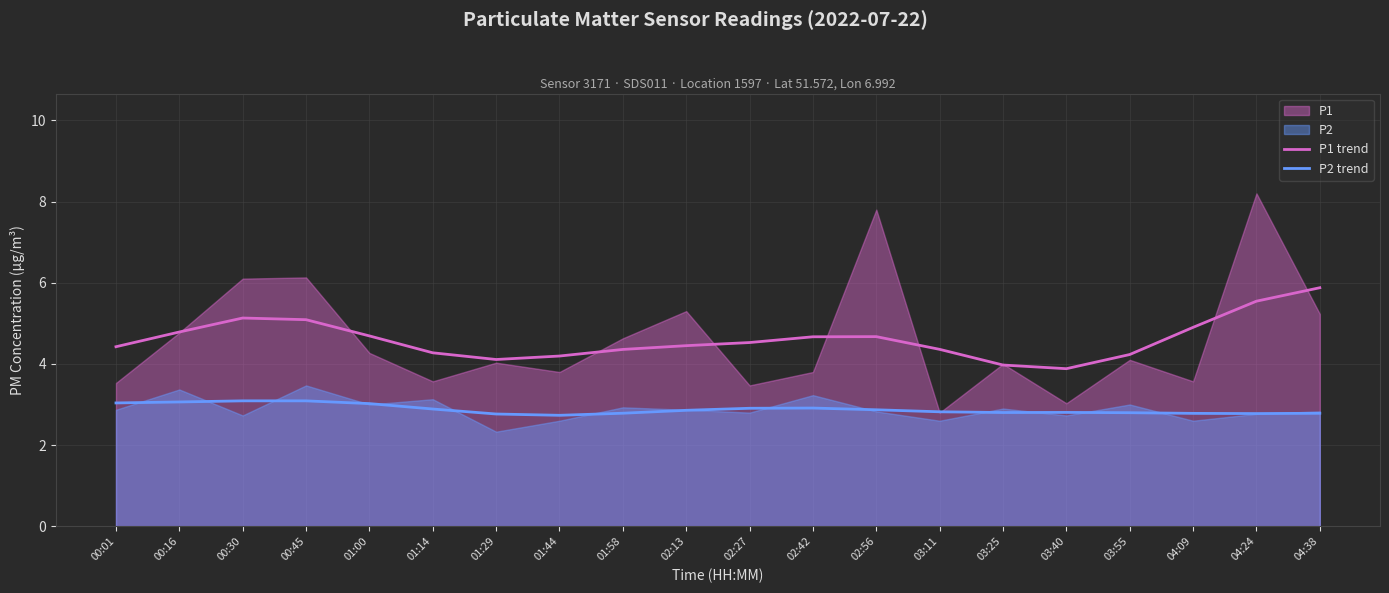

What is the sum of the P2 trend values at 04:09 and 00:01?

5.8